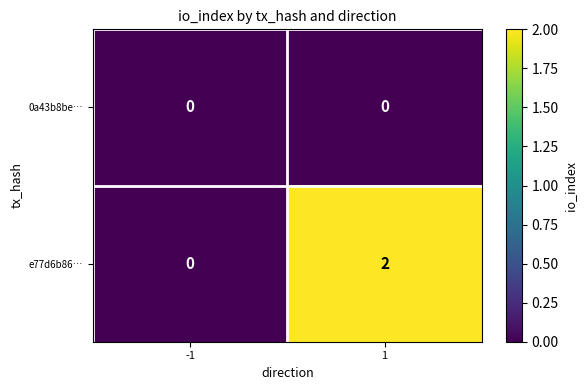

Count the number of categories in the chart.

2